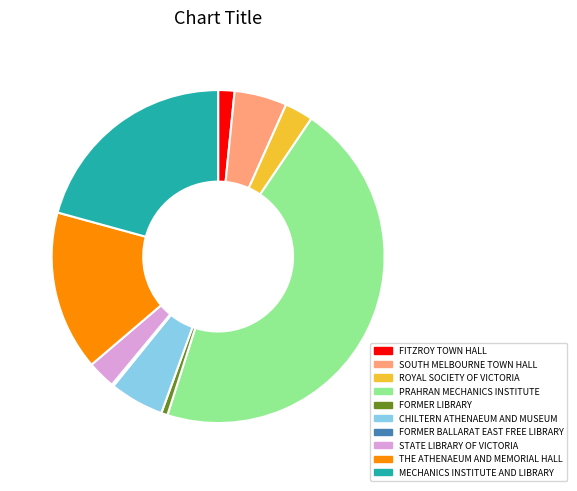

Is there any slice that represents more than half of the pie?

No